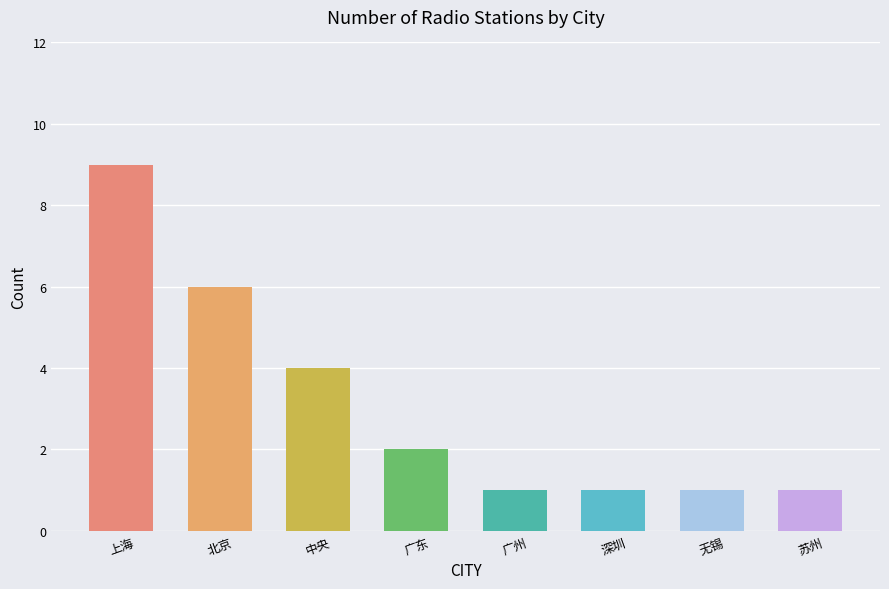

What is the smallest value displayed?

1